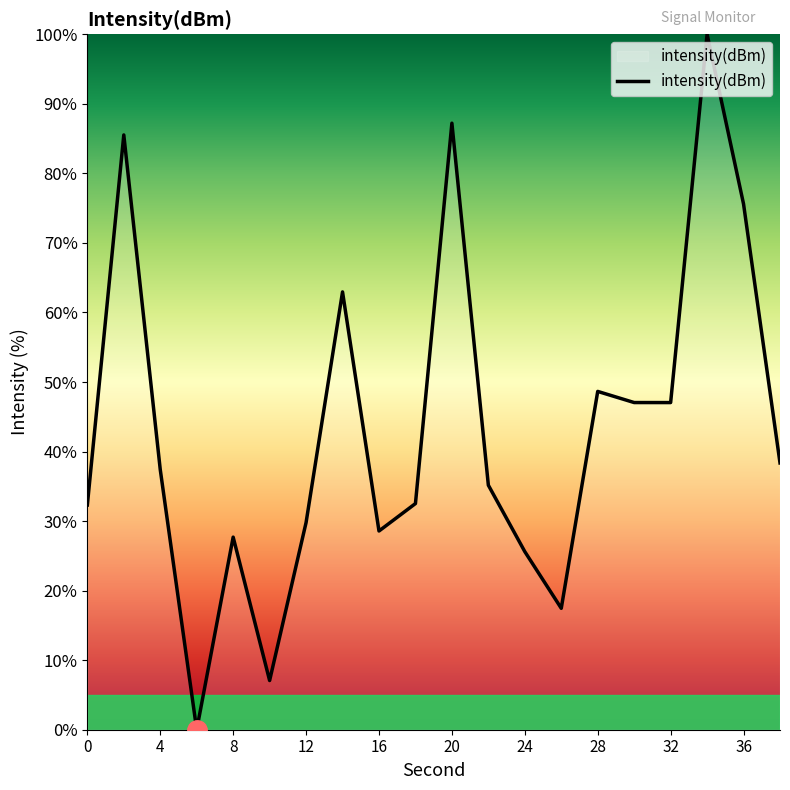

How many interior local peaks (higher than both neighbors) does the data have?

6